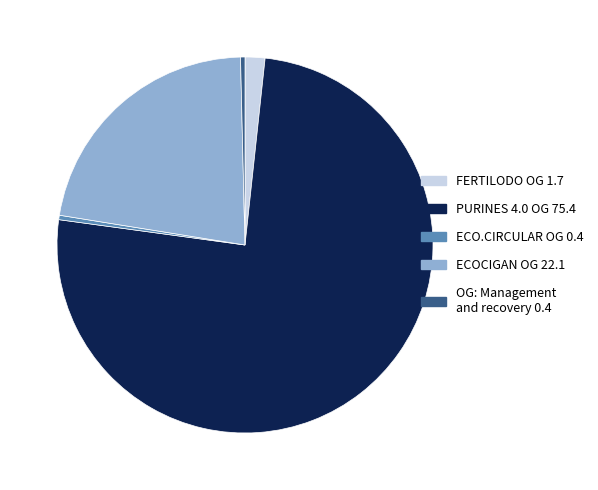

What is the largest slice in the pie chart?

PURINES 4.0 OG 75.4